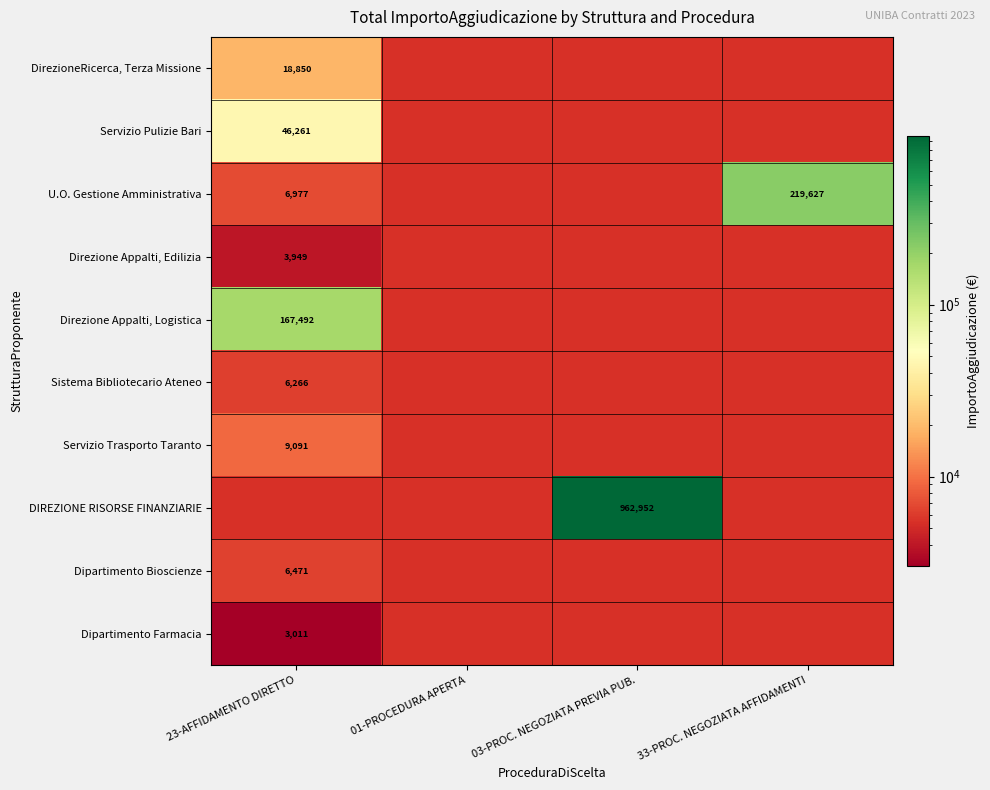

What is the smallest value displayed?

3011.4